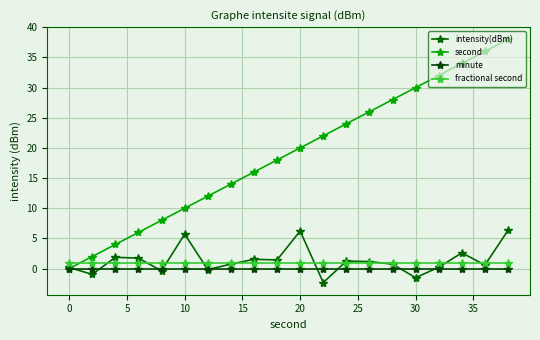

How many lines are shown in the chart?

4